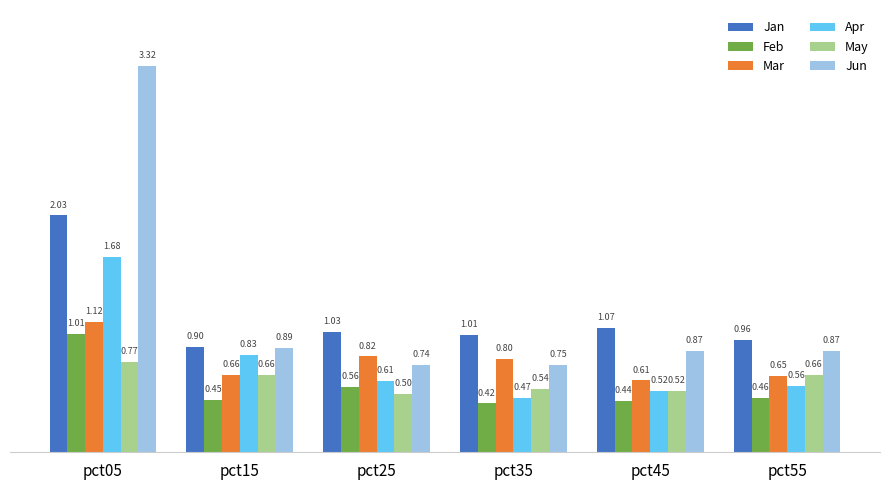

At how many categories does at least one series exceed 2?

1